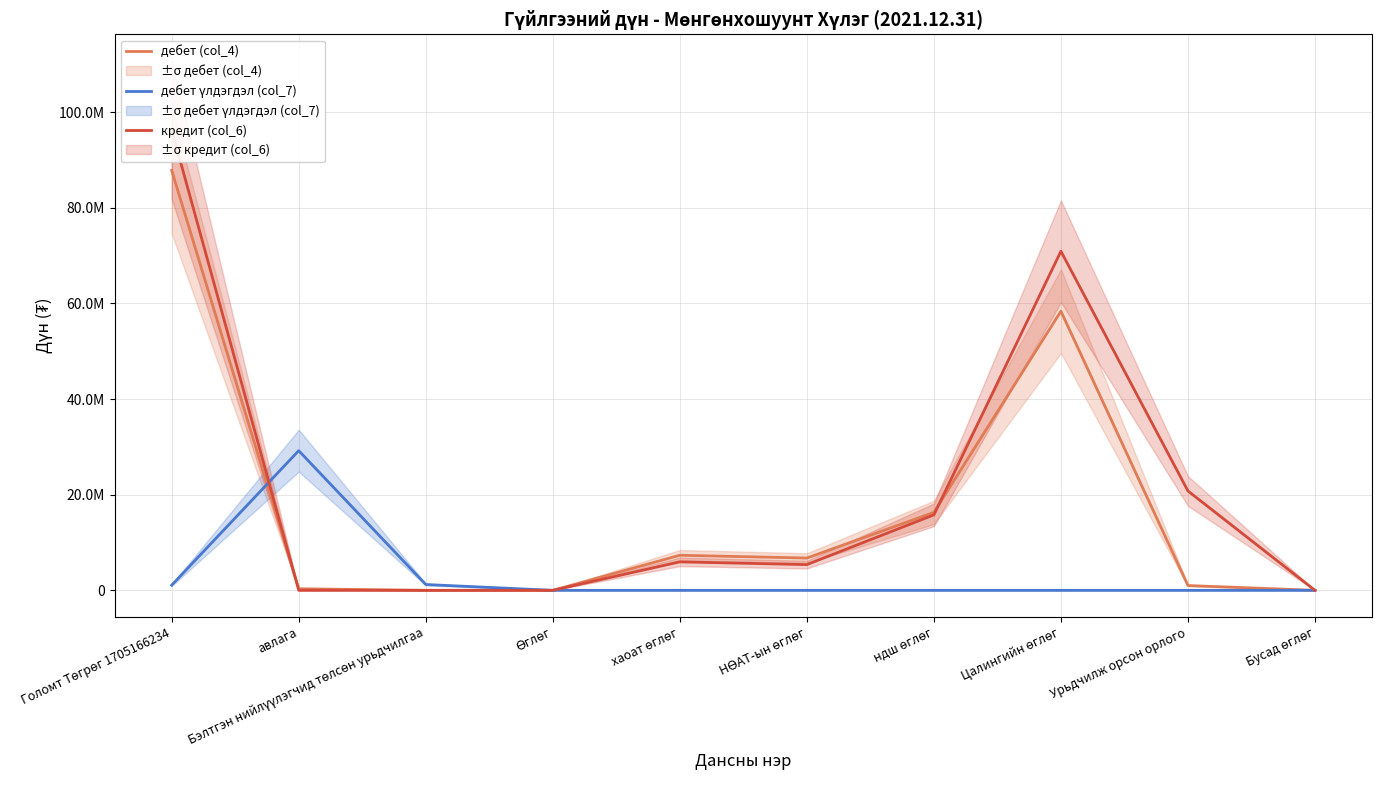

True or false: кредит (col_6) has a value of 0.0 at Бэлтгэн нийлүүлэгчид төлсөн урьдчилгаа.

True